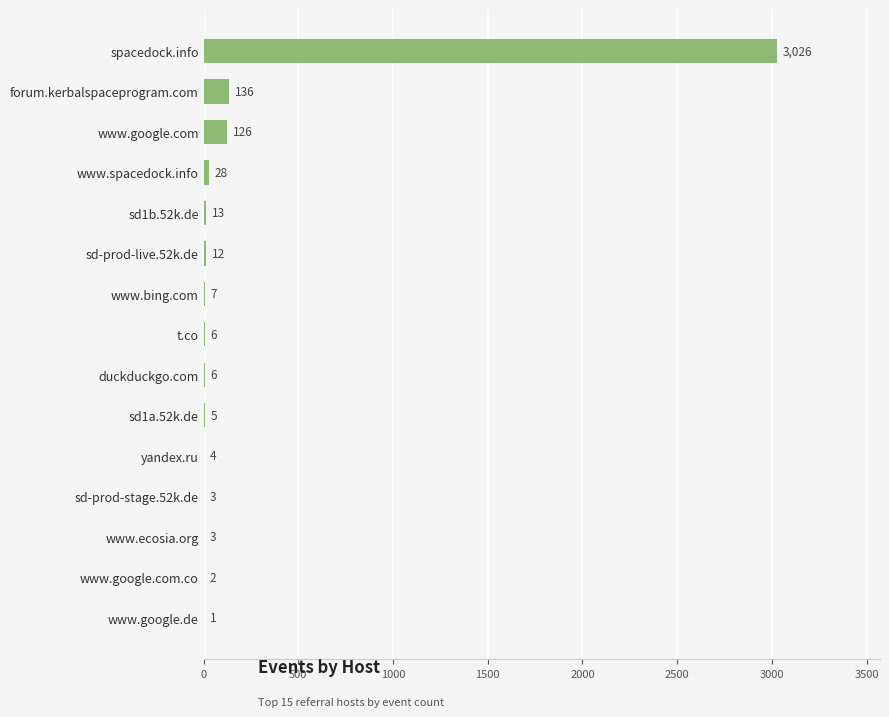

What is the greatest value displayed?

3026